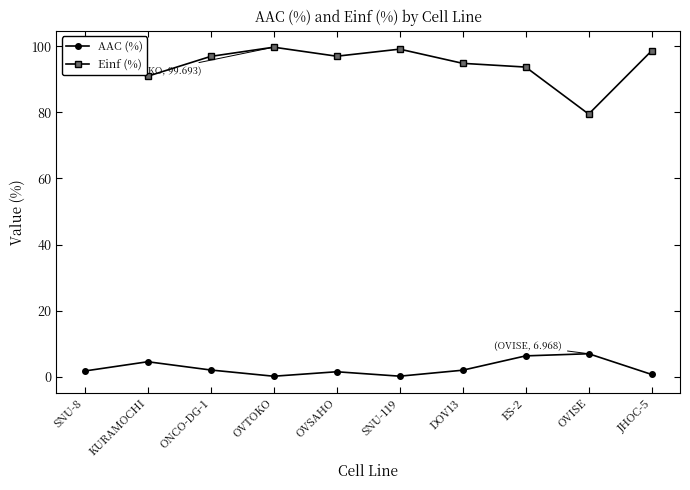

True or false: AAC (%) and Einf (%) intersect in this chart.

False